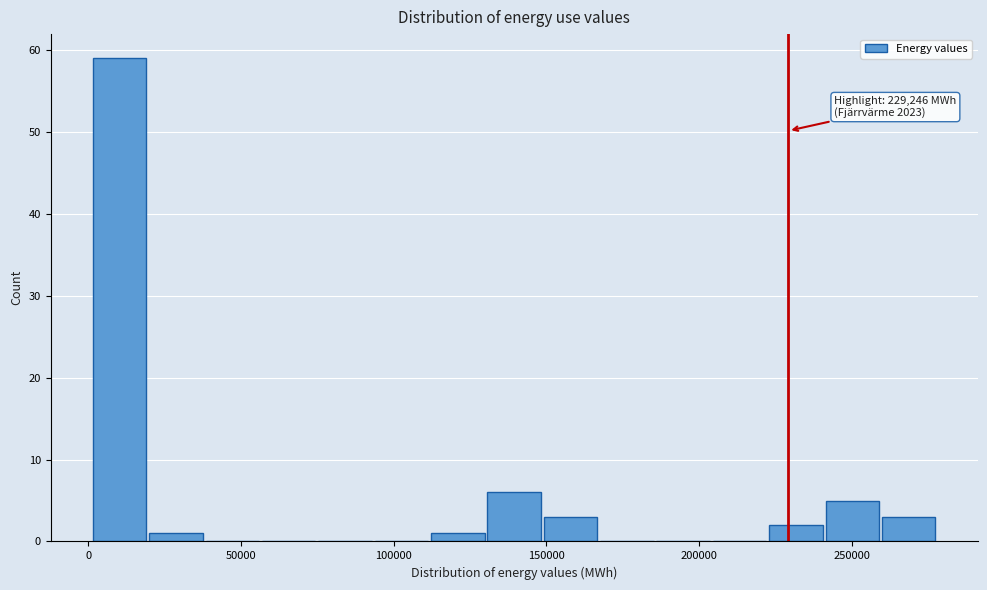

Read against the x-axis, roughly where is the centre of the tallest bar?

10000